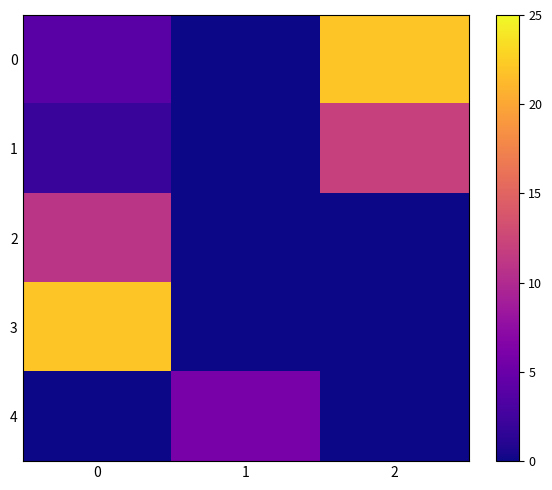

Between 0 and 2, which is larger?

2